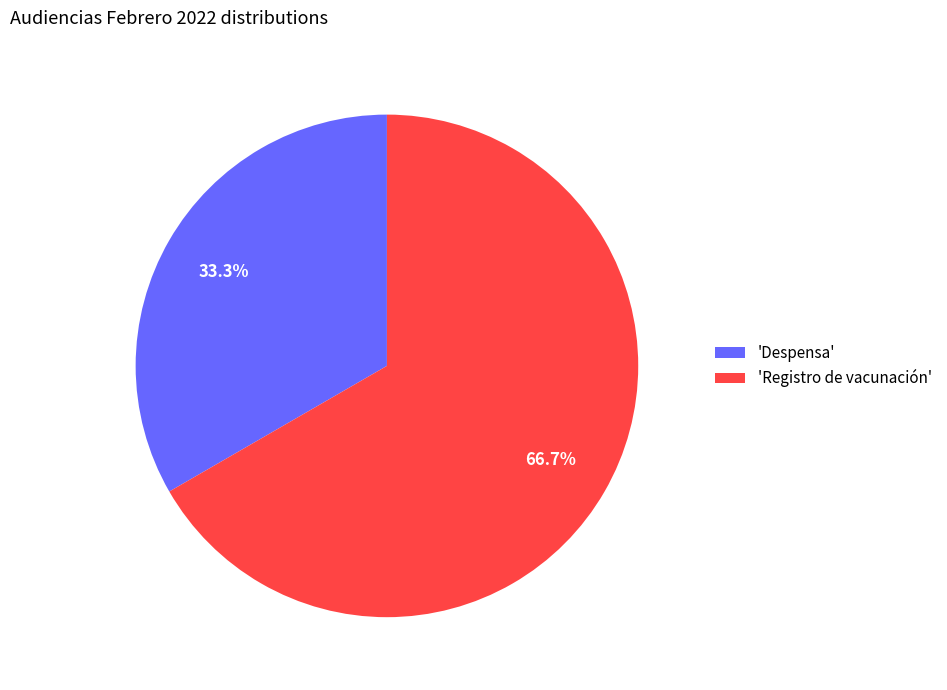

Which slice is the smallest?

'Despensa'